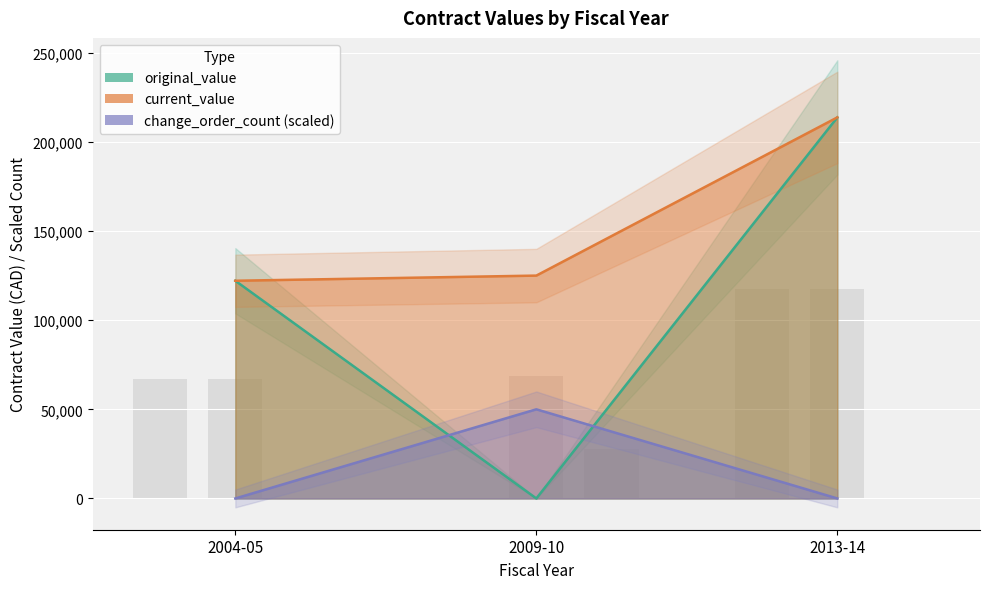

List the series in order of their peak value, lowest first.

change_order_count, original_value, current_value